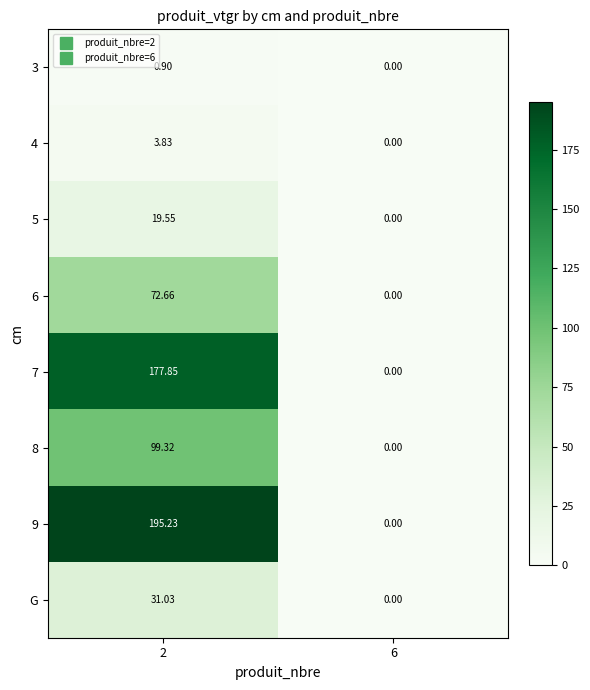

How many series are shown in this chart?

8